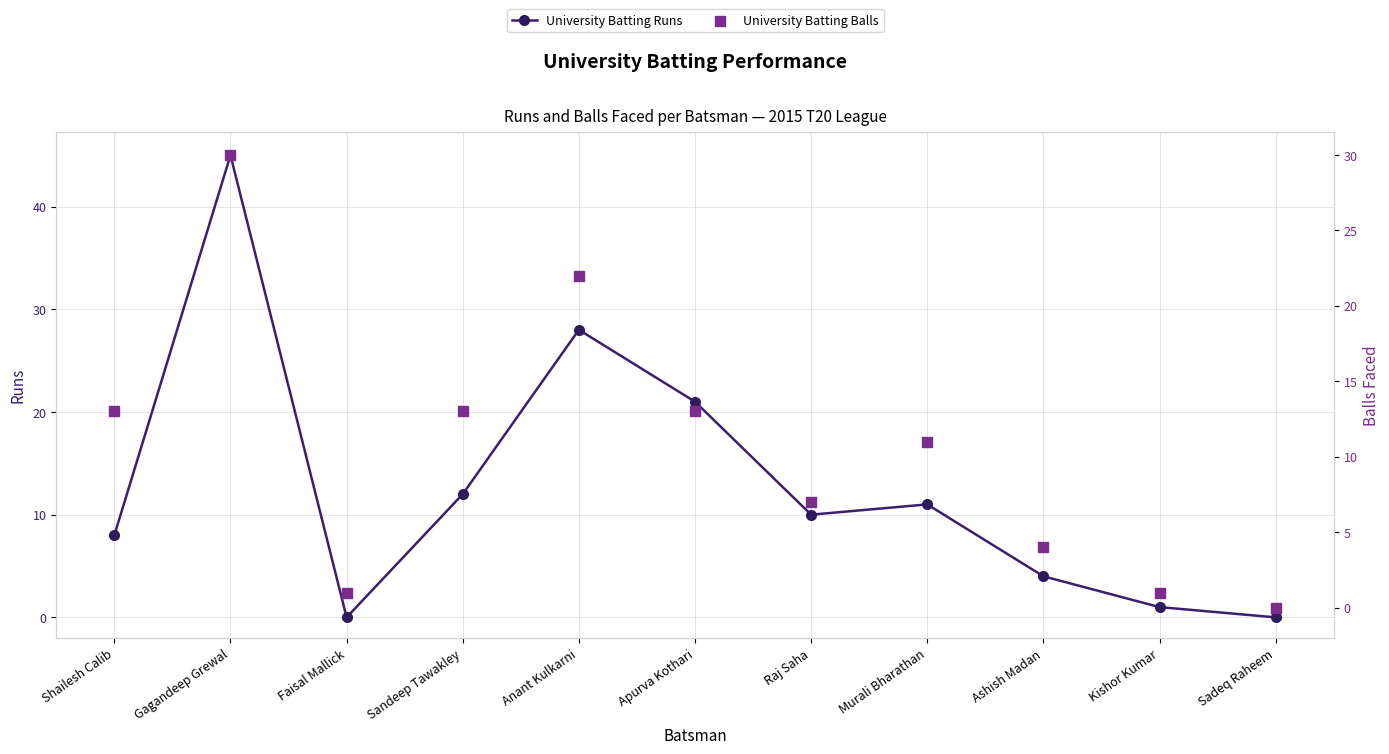

Which series contains the lowest Y value?

University Batting Runs